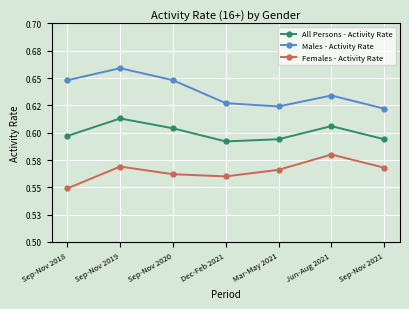

Reading left to right, extract all data points from this chart.

All Persons - Activity Rate: 0.6	0.6	0.6	0.6	0.6	0.6	0.6
Males - Activity Rate: 0.6	0.7	0.6	0.6	0.6	0.6	0.6
Females - Activity Rate: 0.5	0.6	0.6	0.6	0.6	0.6	0.6